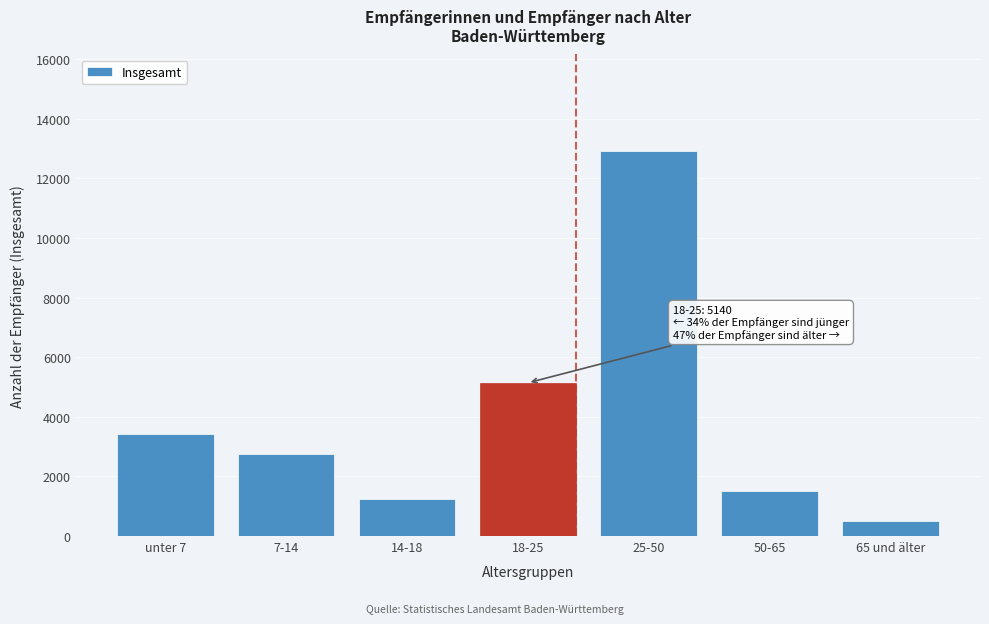

Reading left to right, what are all the values shown in this chart?

3435	2755	1250	5140	12925	1515	520